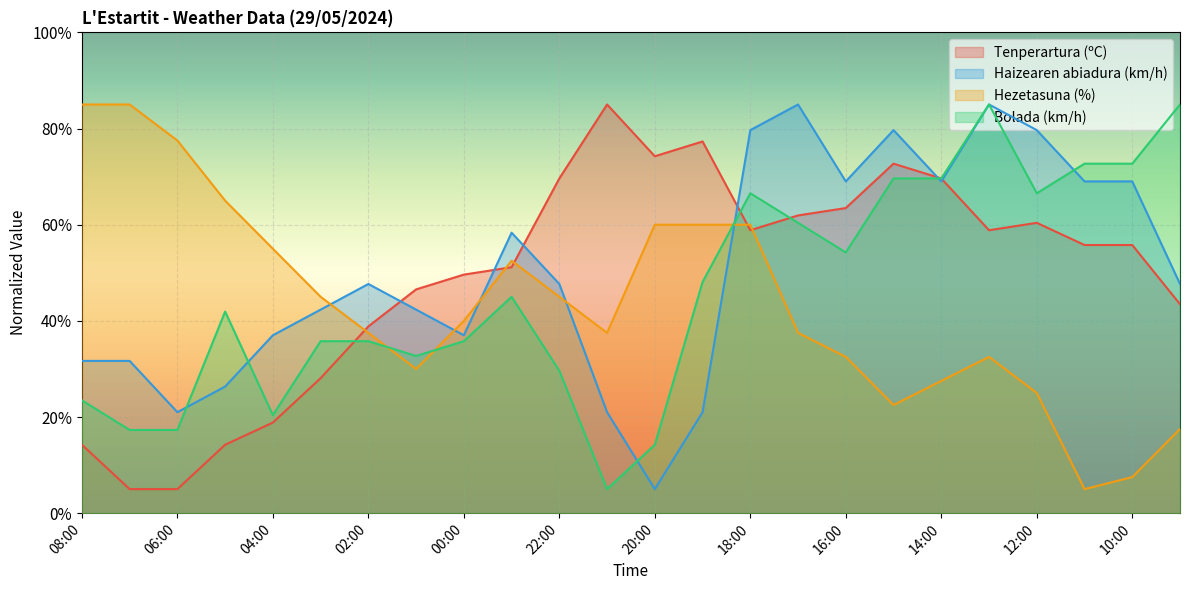

What is the sum of the Bolada (km/h) values at 09:00 and 20:00?

99.2